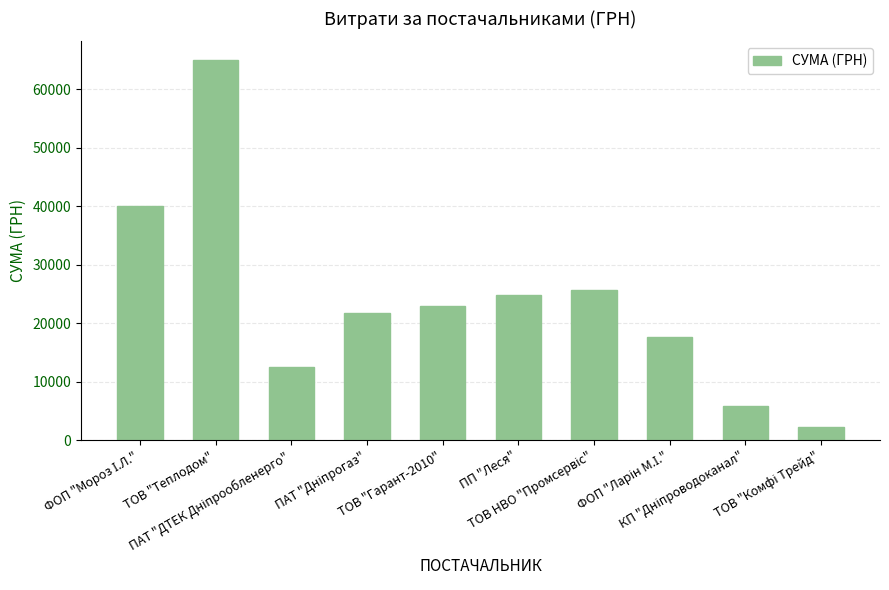

What is the value of the 2nd bar from the left?

64910.4